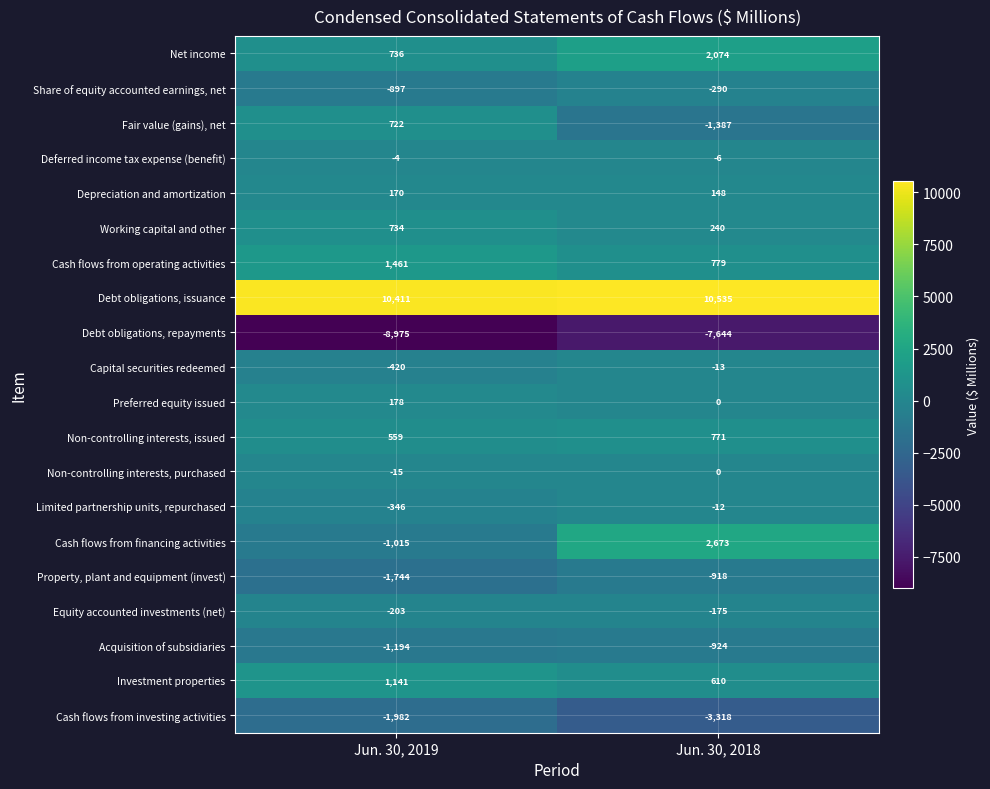

What is the difference between the maximum and minimum values in the Net income series?

1338